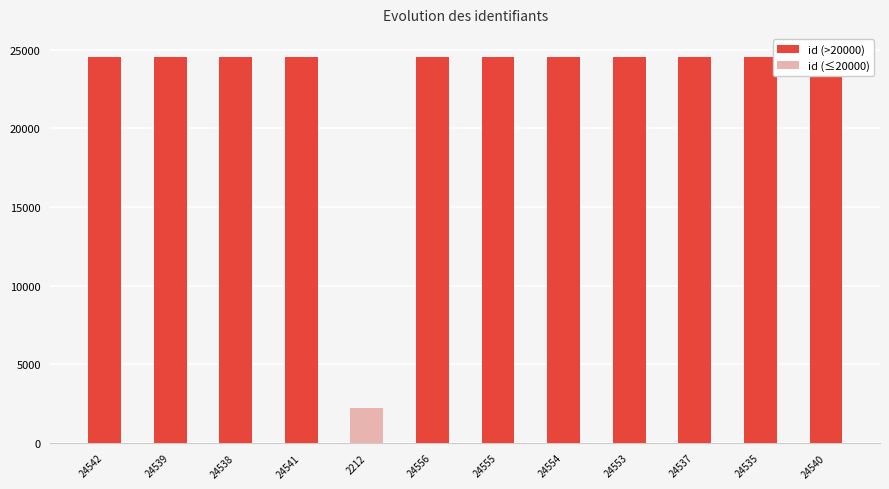

What is the label of the 2nd bar from the left?

24539